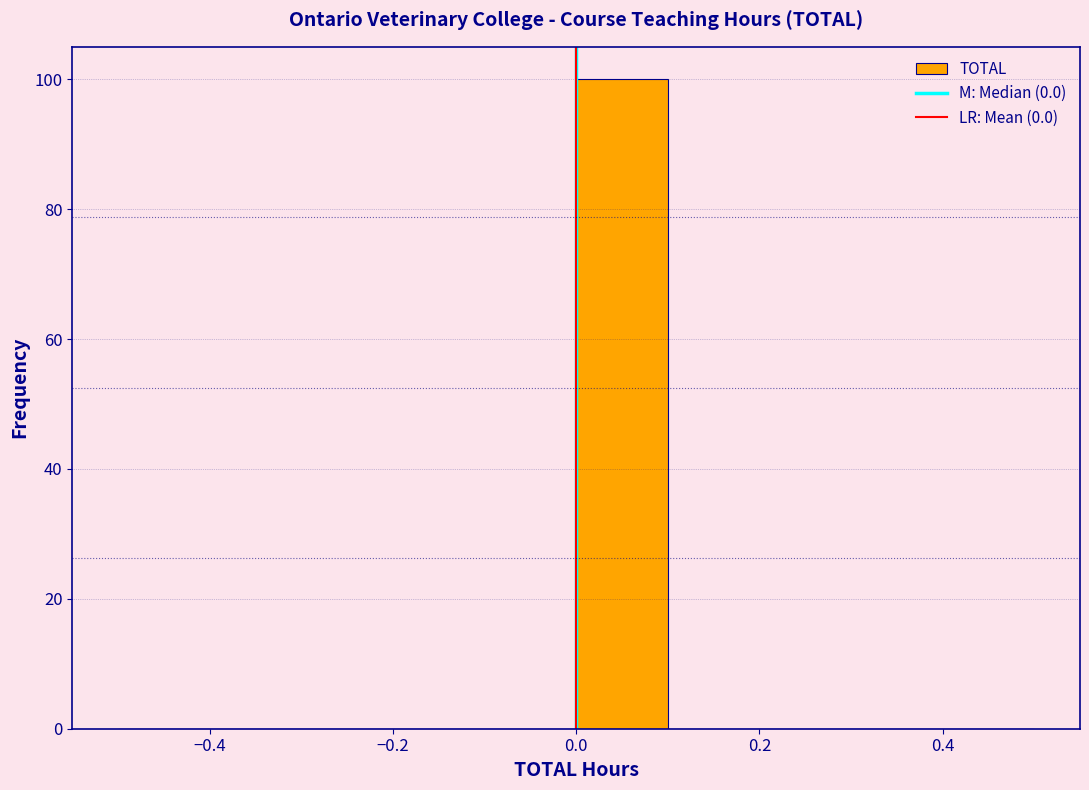

How tall is the bar that spans 0.0 to 0.1 on the x-axis? The values are not printed on the chart, so give them approximately, as read against the axis.

100